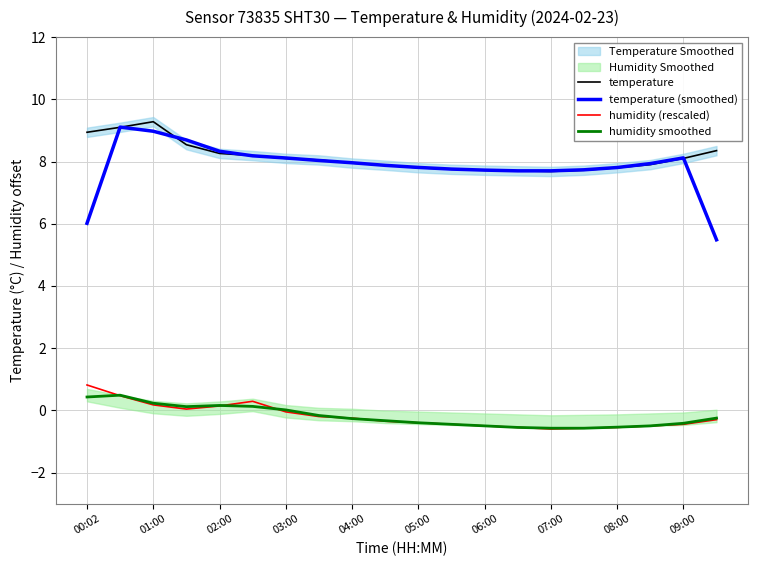

Which category has the highest value in the humidity (rescaled) series?

00:02